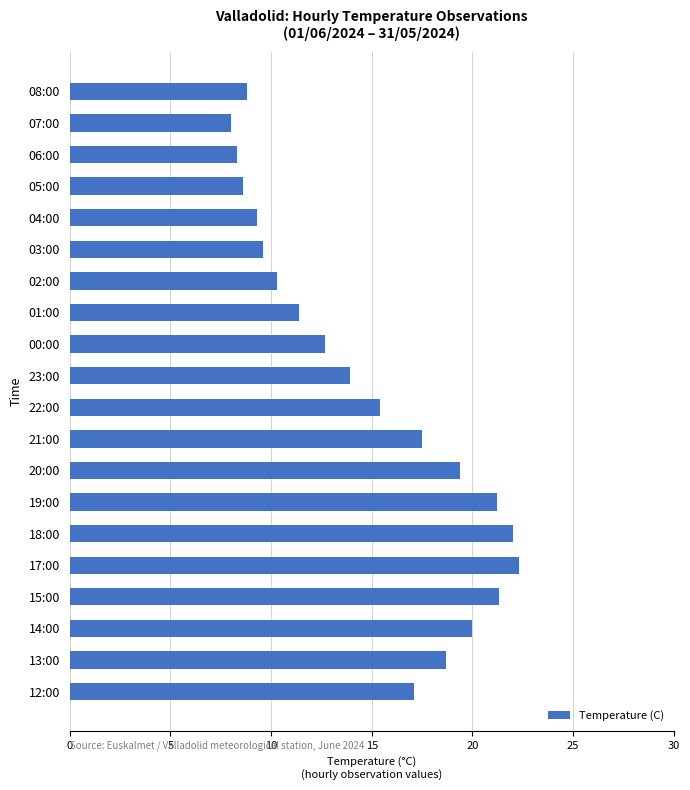

Is it true that the value at 01:00 is 18.2?

False